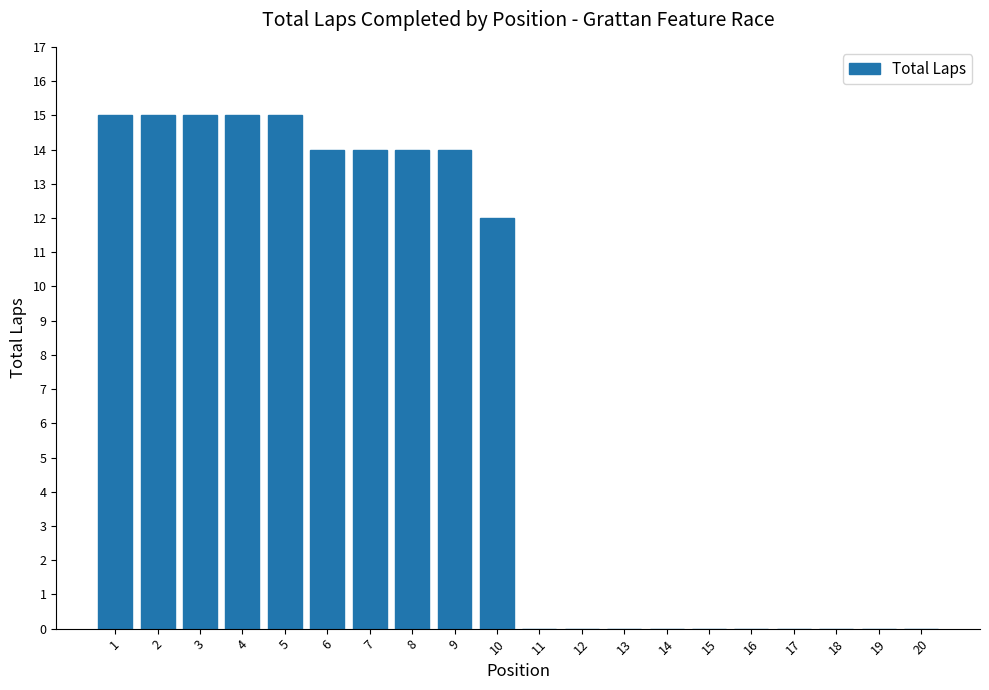

Where is the data nearest to the value 7?

10